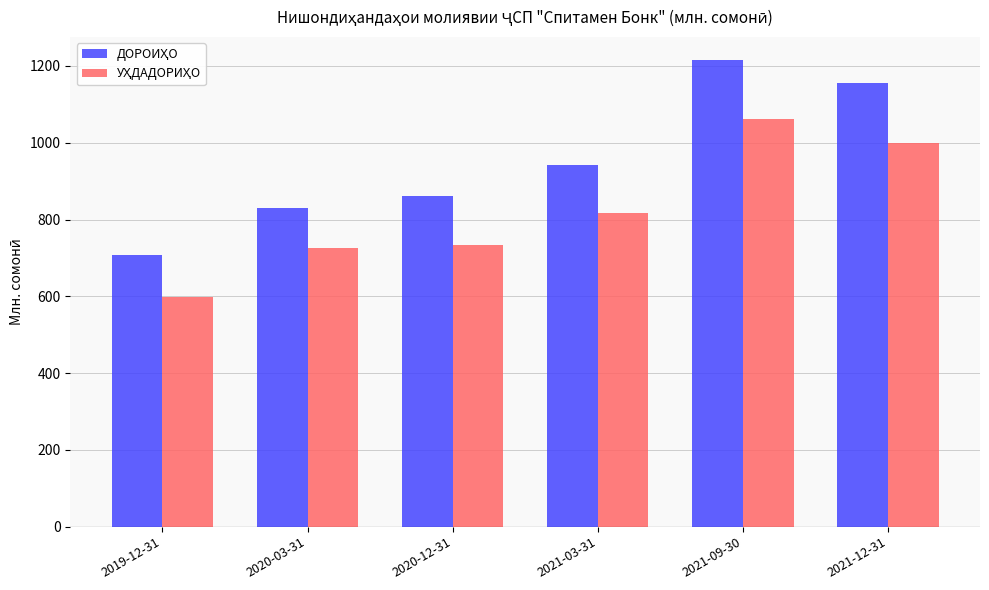

At which category does the chart reach its minimum across all series?

2019-12-31